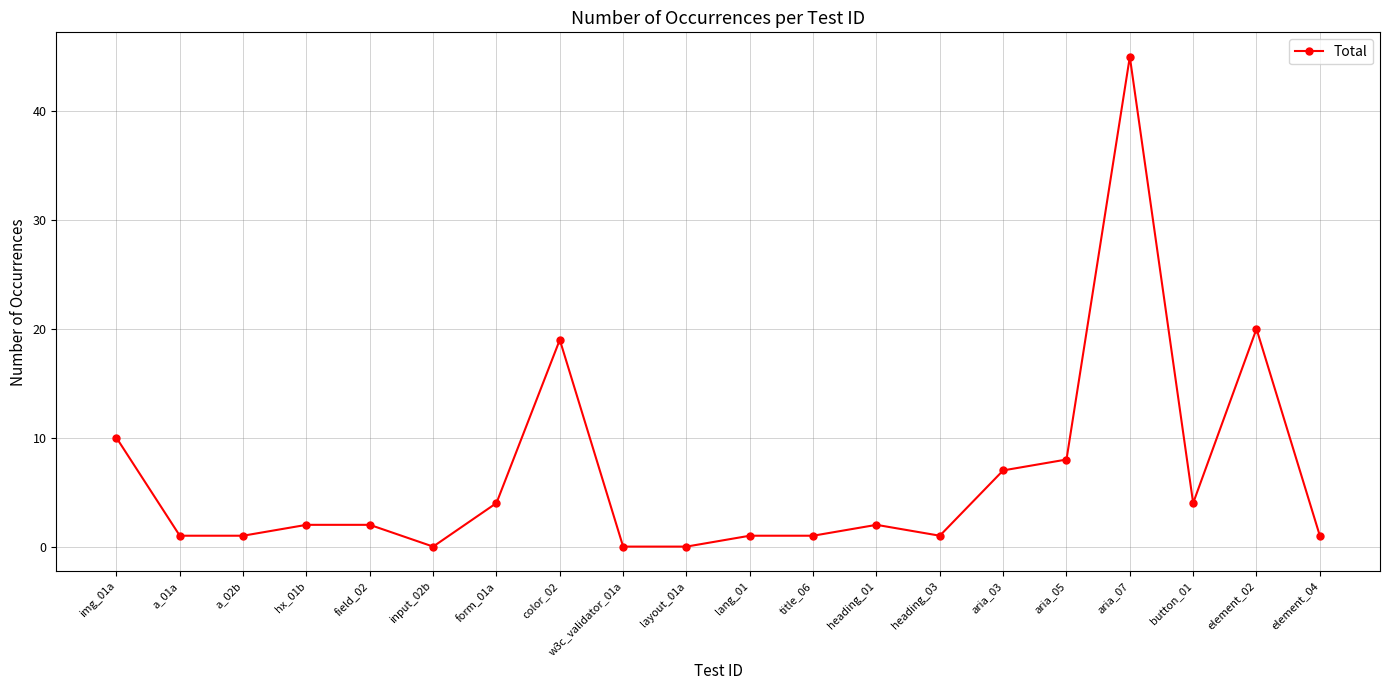

True or false: there are more than 0 points higher than both neighbors.

True